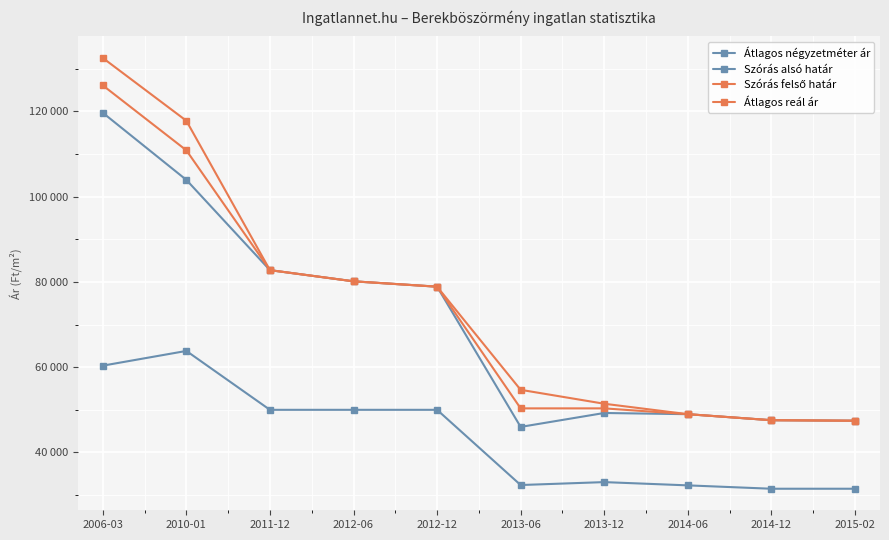

What is the label of the 3rd point from the left?

2011-12